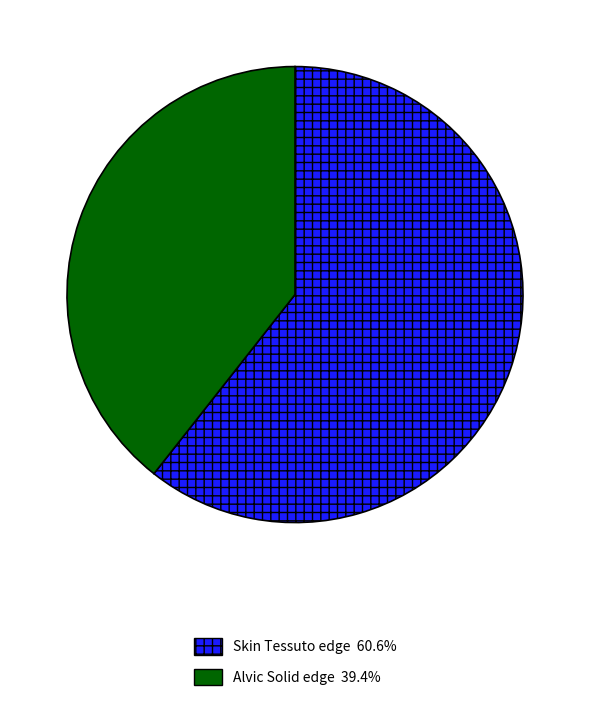

Is there a majority slice in this chart?

Yes